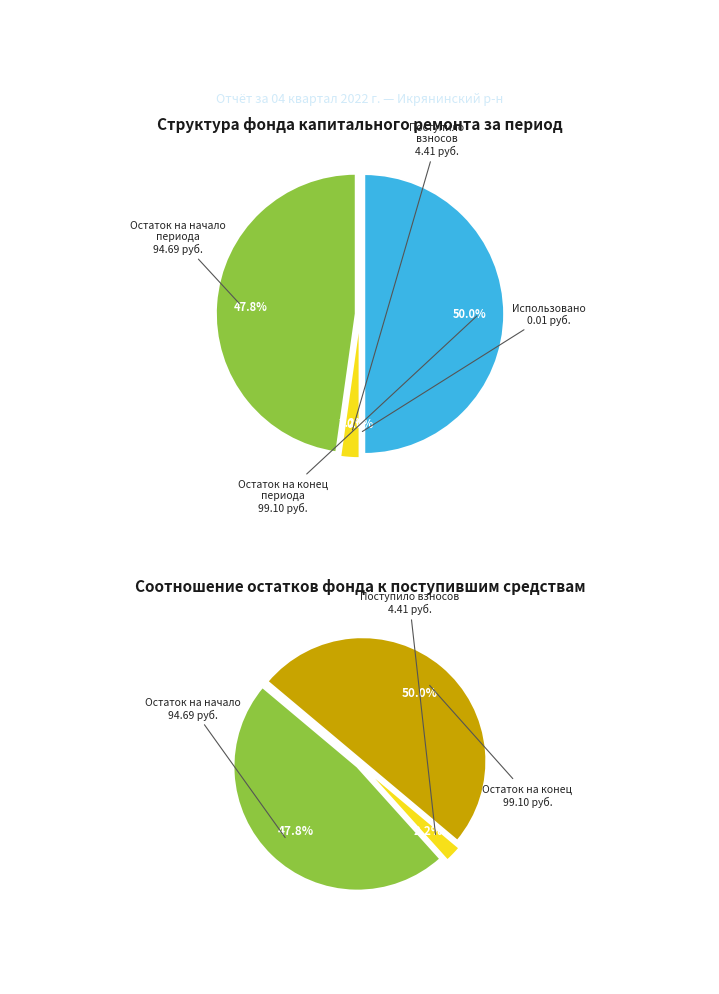

How many slices are in this pie chart?

4